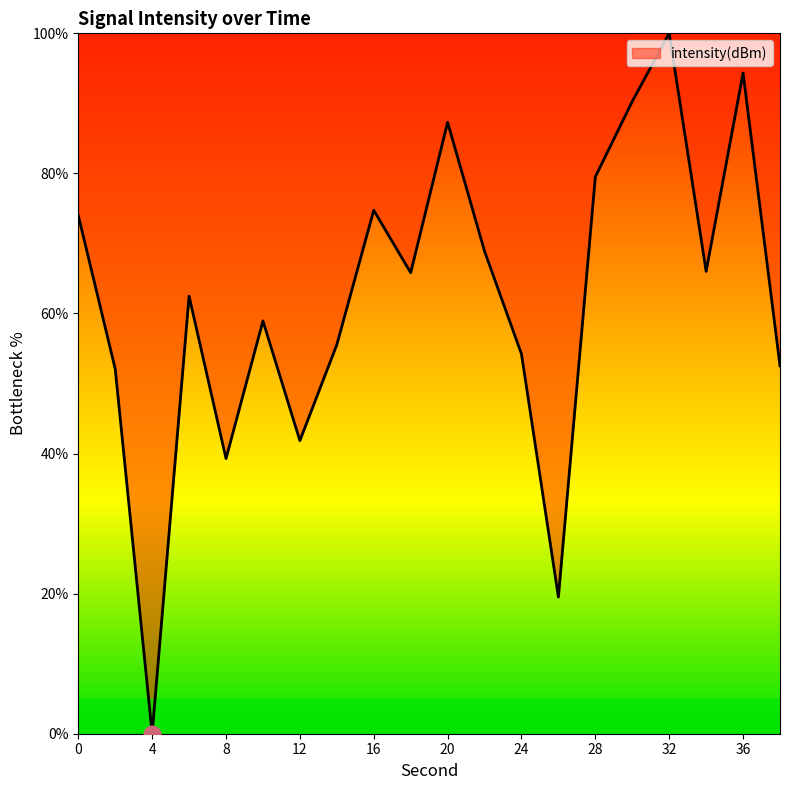

Approximately how many times larger is the value at 20 compared to 0?

1.2